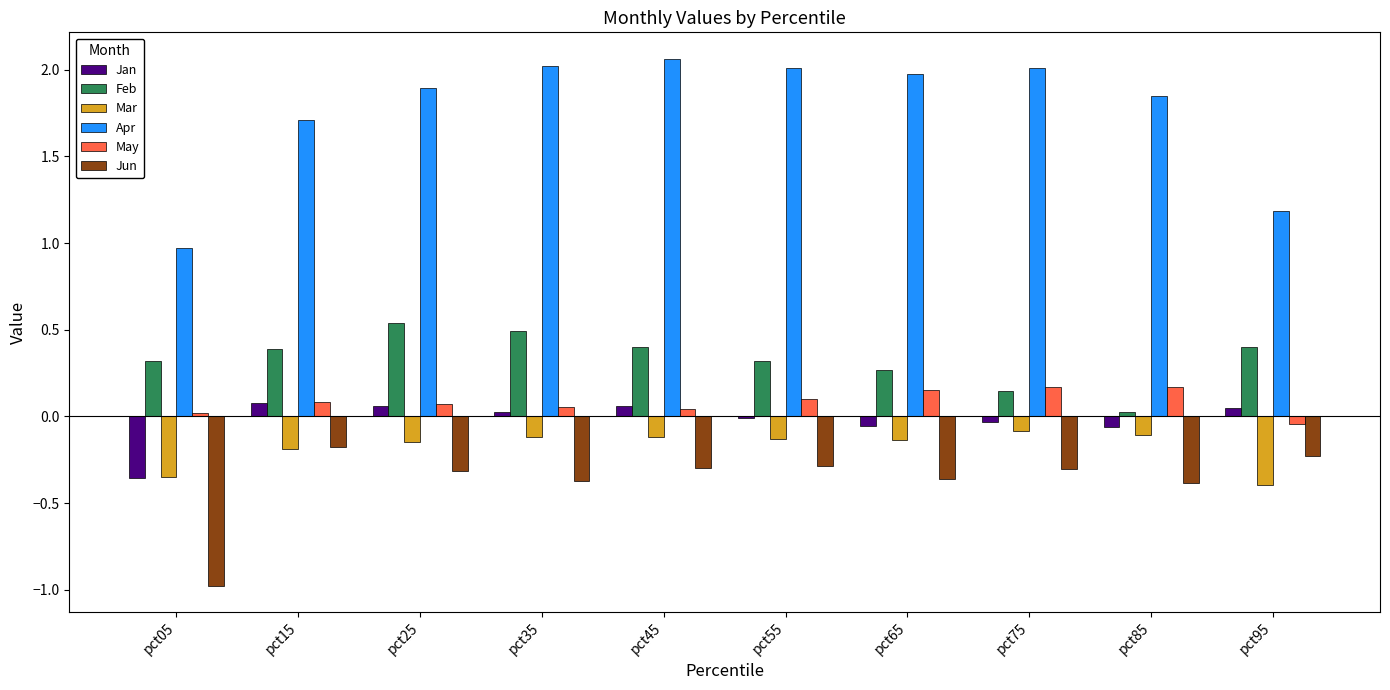

What is the value of the Feb bar at the 7th from the left?

0.3